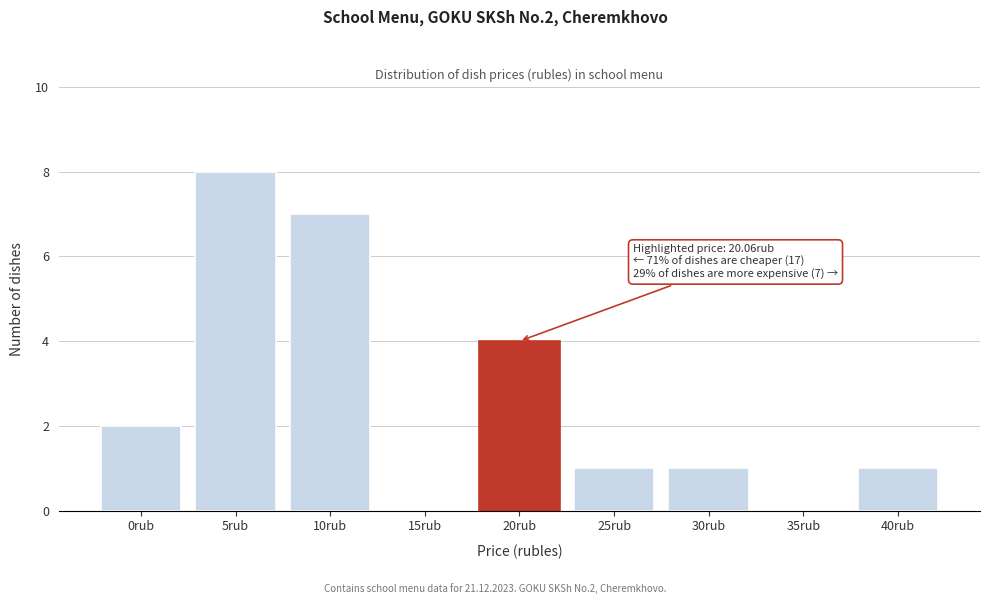

Reading left to right, what are all the values shown in this chart?

0rub=2	5rub=8	10rub=7	15rub=0	20rub=4	25rub=1	30rub=1	35rub=0	40rub=1